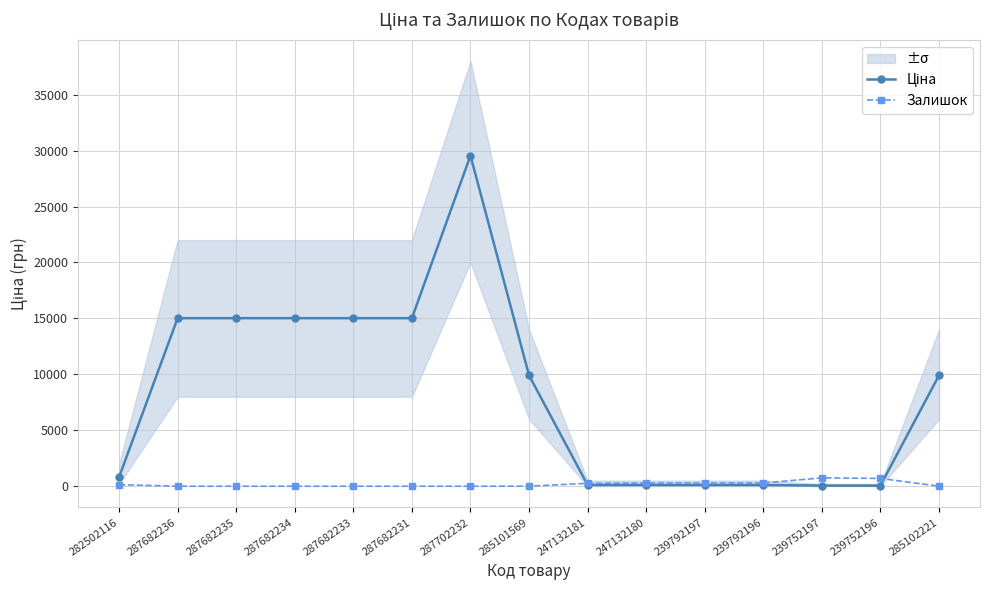

Is the value of Ціна at 287702232 greater than the value of Залишок at 247132181?

Yes